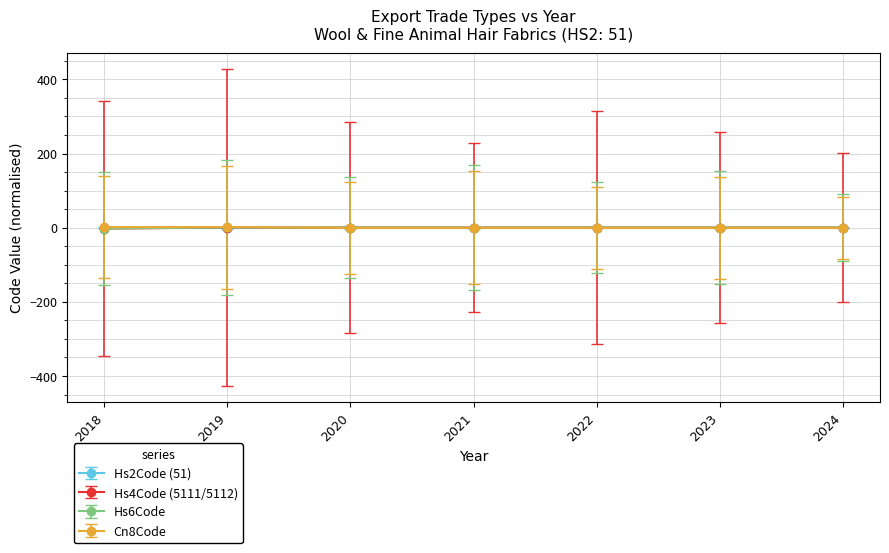

What is the value of the Hs6Code point at the 2nd from the left?

0.6